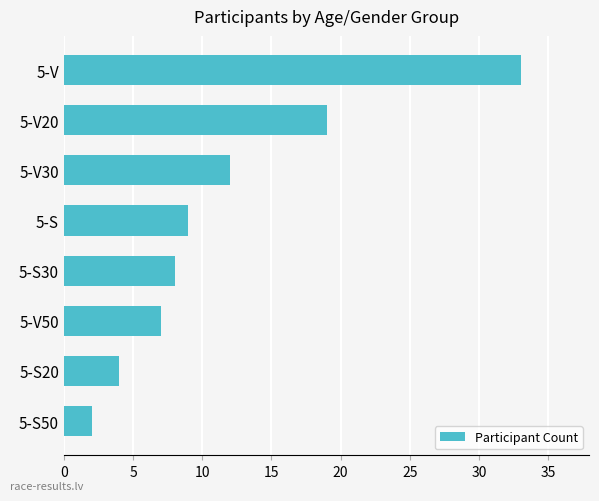

Rank the categories by value from lowest to highest.

5-S50, 5-S20, 5-V50, 5-S30, 5-S, 5-V30, 5-V20, 5-V